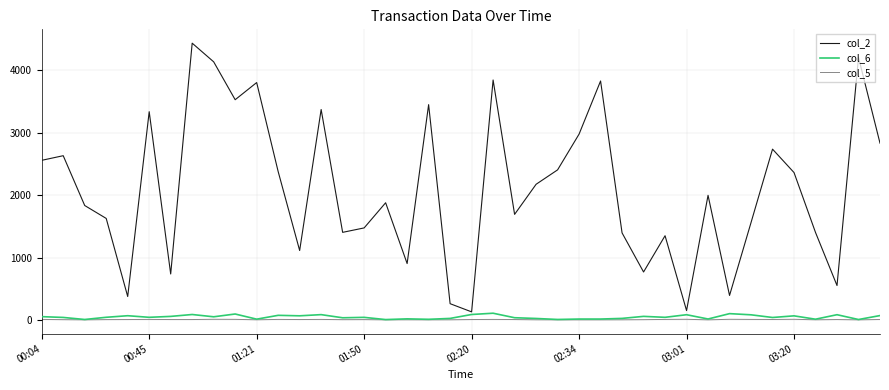

What is the maximum value for col_6?

107.1